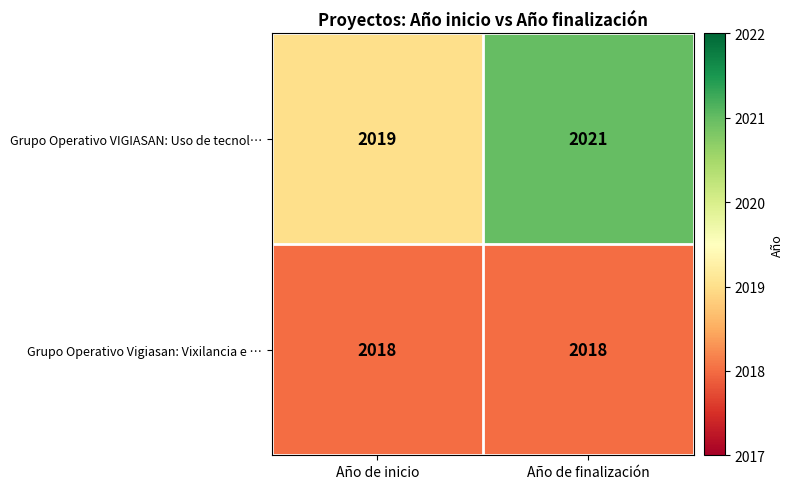

Which series has the largest total across all categories?

Grupo Operativo VIGIASAN: Uso de tecnol…